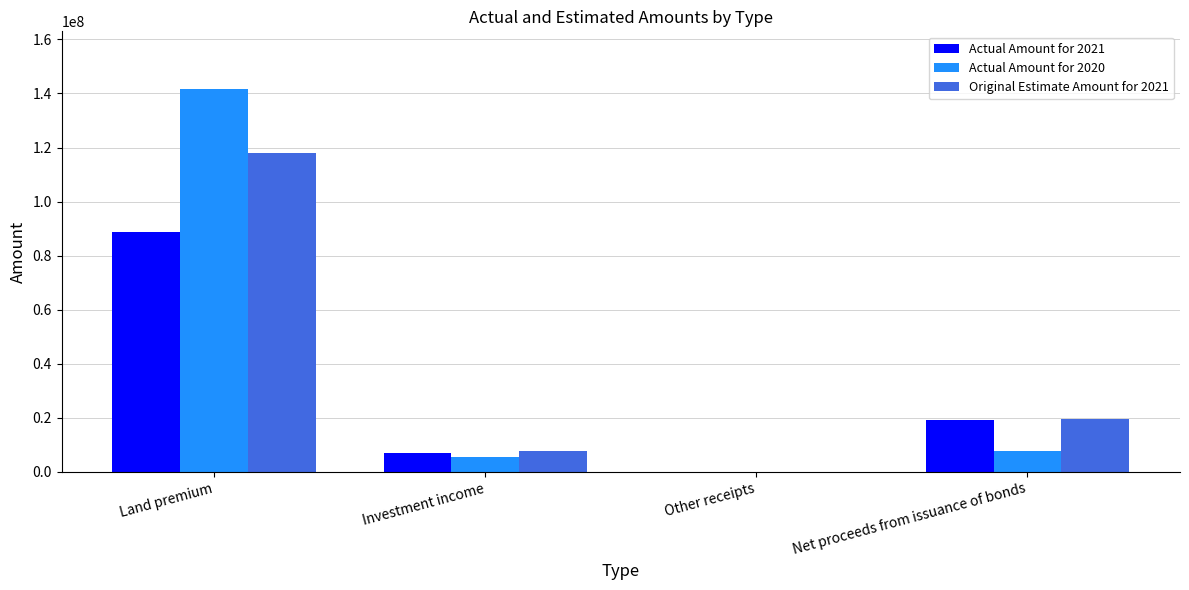

Is the value of Original Estimate Amount for 2021 at Land premium greater than the value of Actual Amount for 2021 at Investment income?

Yes